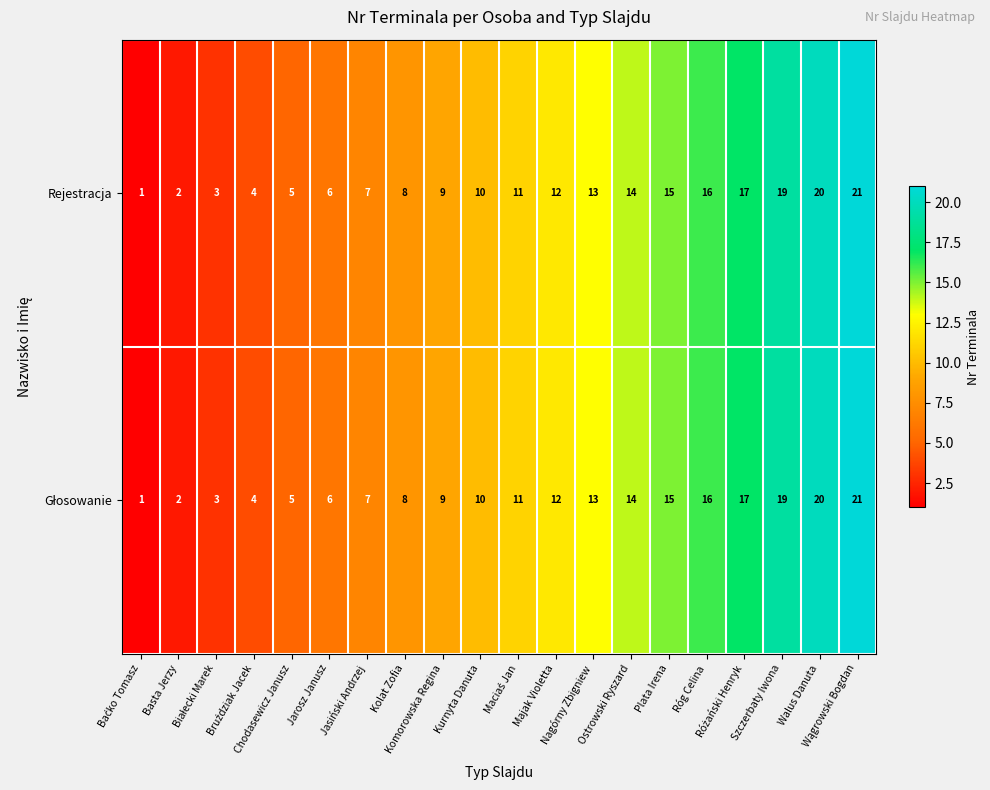

What is the sum of all Rejestracja values?

213